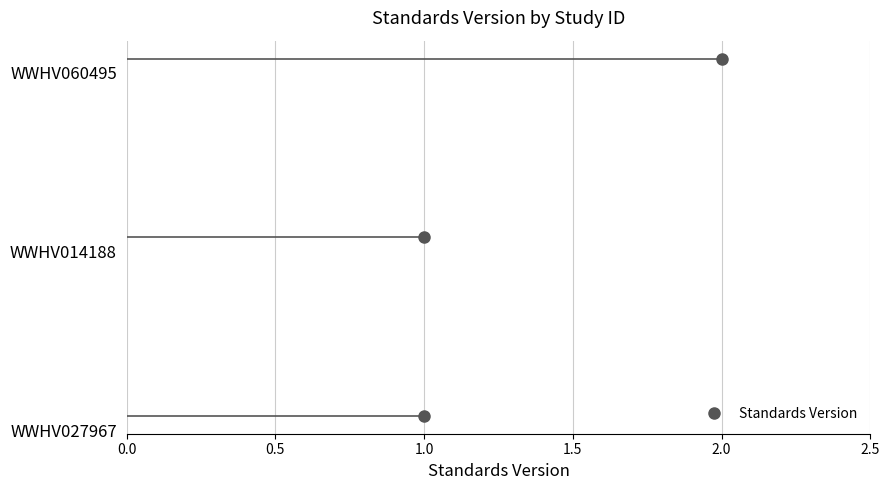

List the labels in order of value, smallest first.

WWHV027967, WWHV014188, WWHV060495